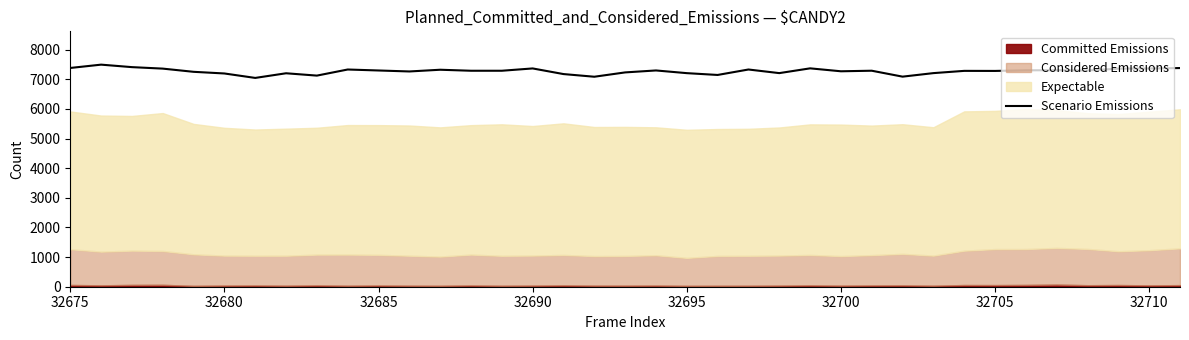

What is the greatest value displayed?

7495